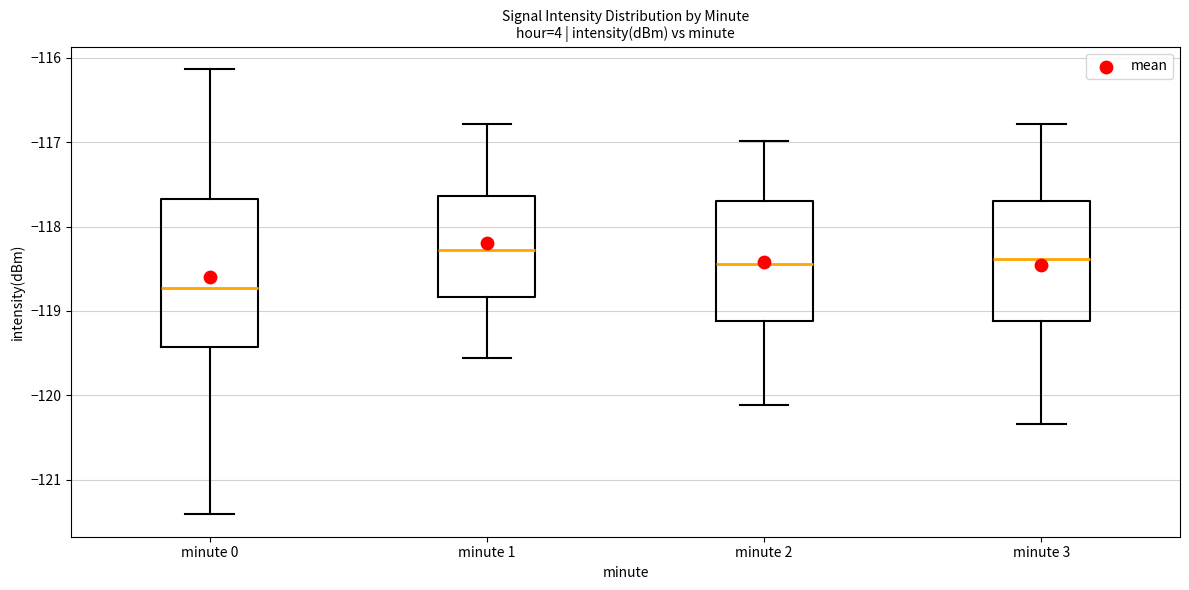

Which box has the lowest median line?

minute 0